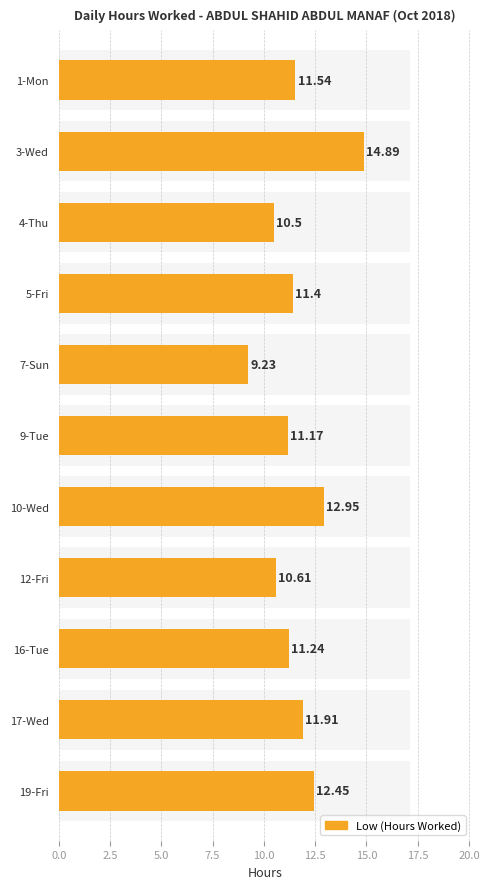

What is the minimum value shown in the chart?

9.2